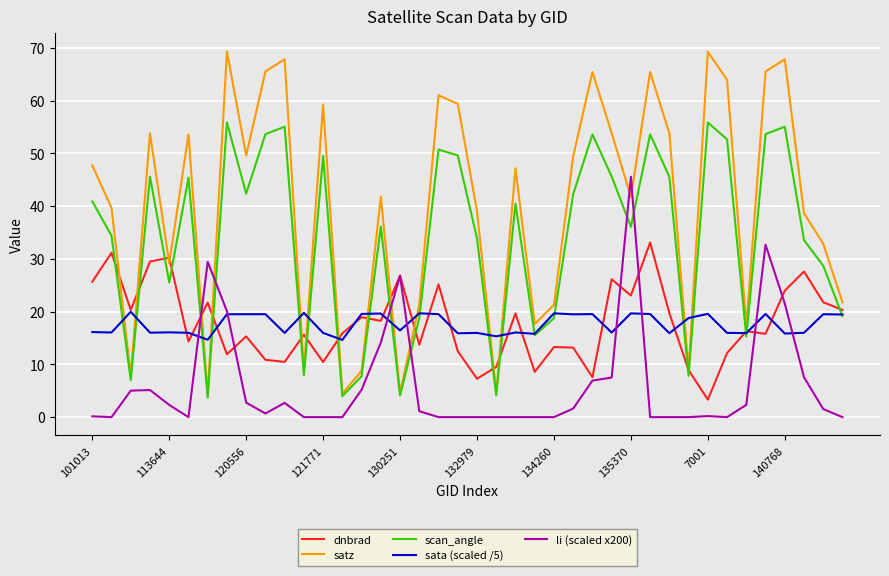

Which series has the largest range (max minus min)?

satz